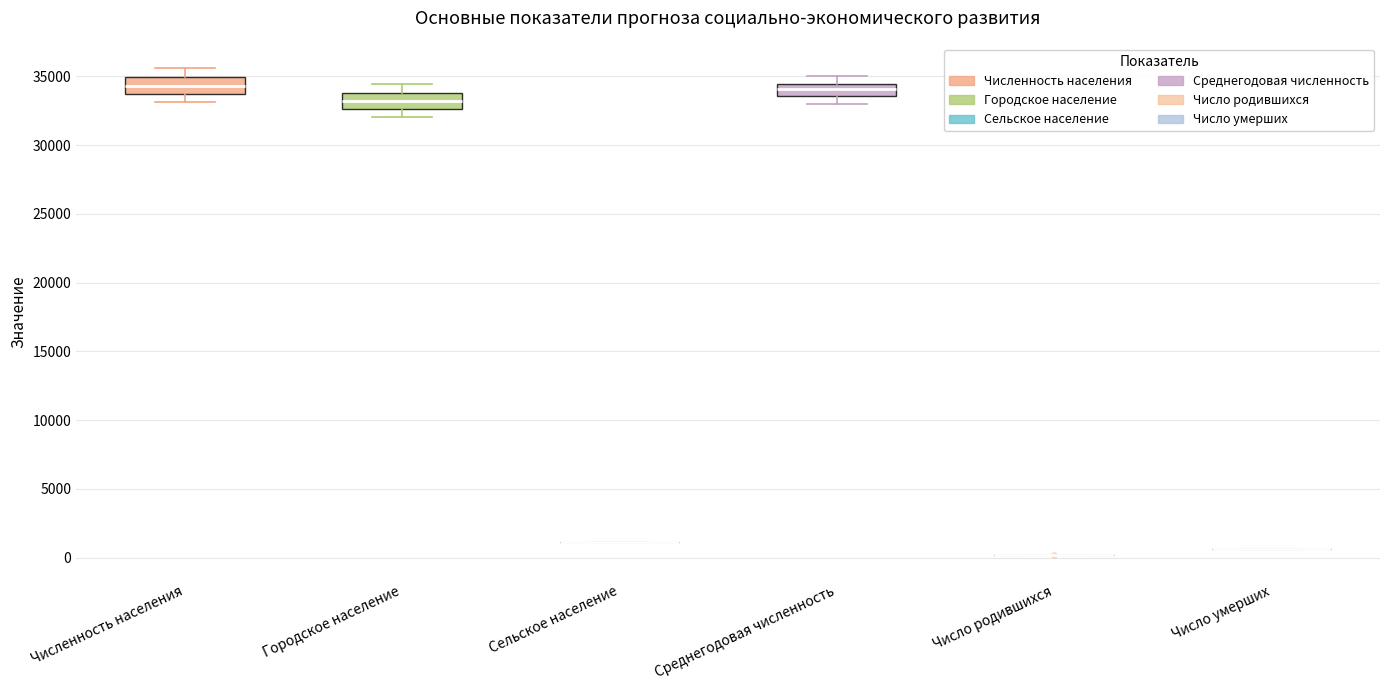

Reading left to right, read every box against the y-axis: the position of its median line, the range the box covers, and the ends of its whiskers. The values are not printed on the chart, so give them approximately, as read against the axis.

Численность населения: median 34500, box 33500 to 35000, whiskers 33000 to 35500
Городское население: median 33000, box 32500 to 34000, whiskers 32000 to 34500
Сельское население: box collapsed to a line at 1000, whiskers 1000 to 1000
Среднегодовая численность: median 34000, box 33500 to 34500, whiskers 33000 to 35000
Число родившихся: box collapsed to a line at 0, whiskers 0 to 0
Число умерших: box collapsed to a line at 500, whiskers 500 to 500